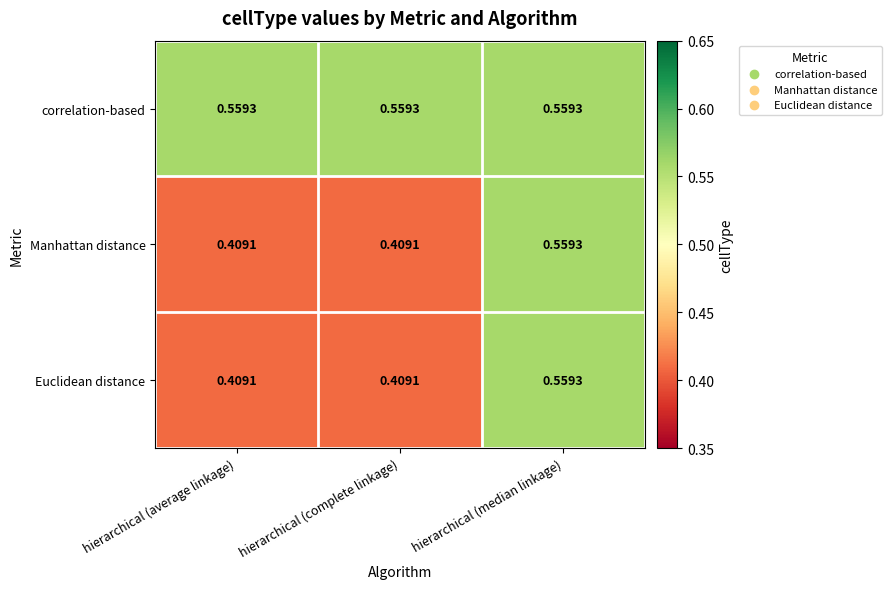

Which series has the largest total across all categories?

correlation-based